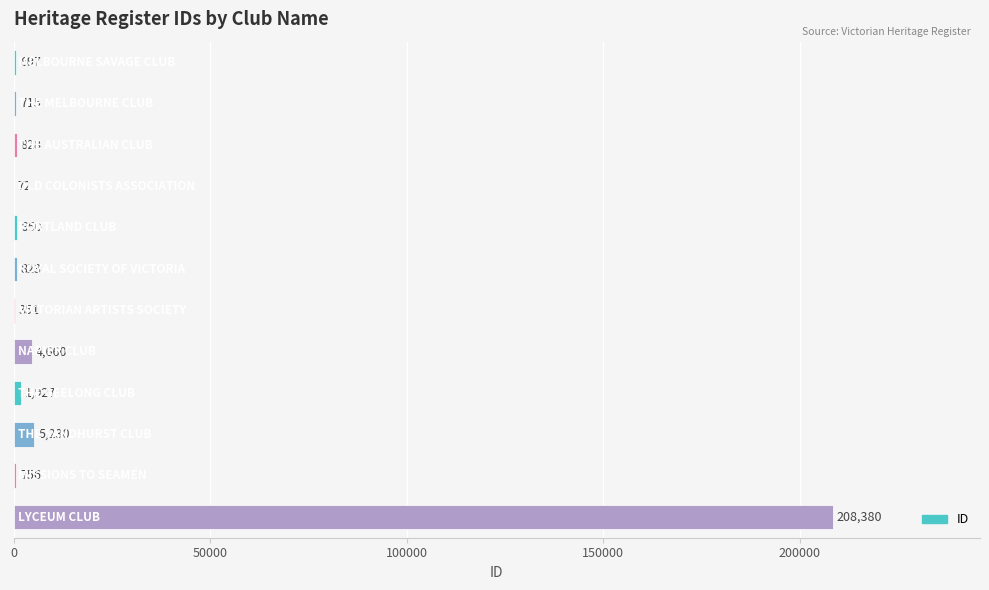

How many data points does each series have?

12